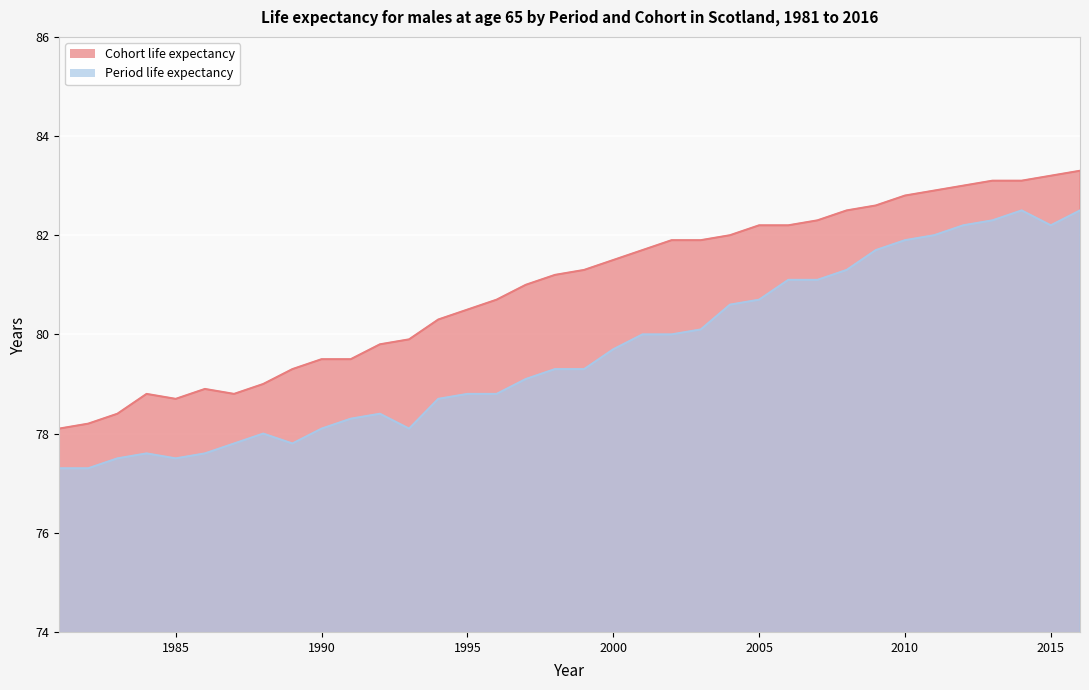

The Period life expectancy series shows 78.1 at 1990. True or false?

True